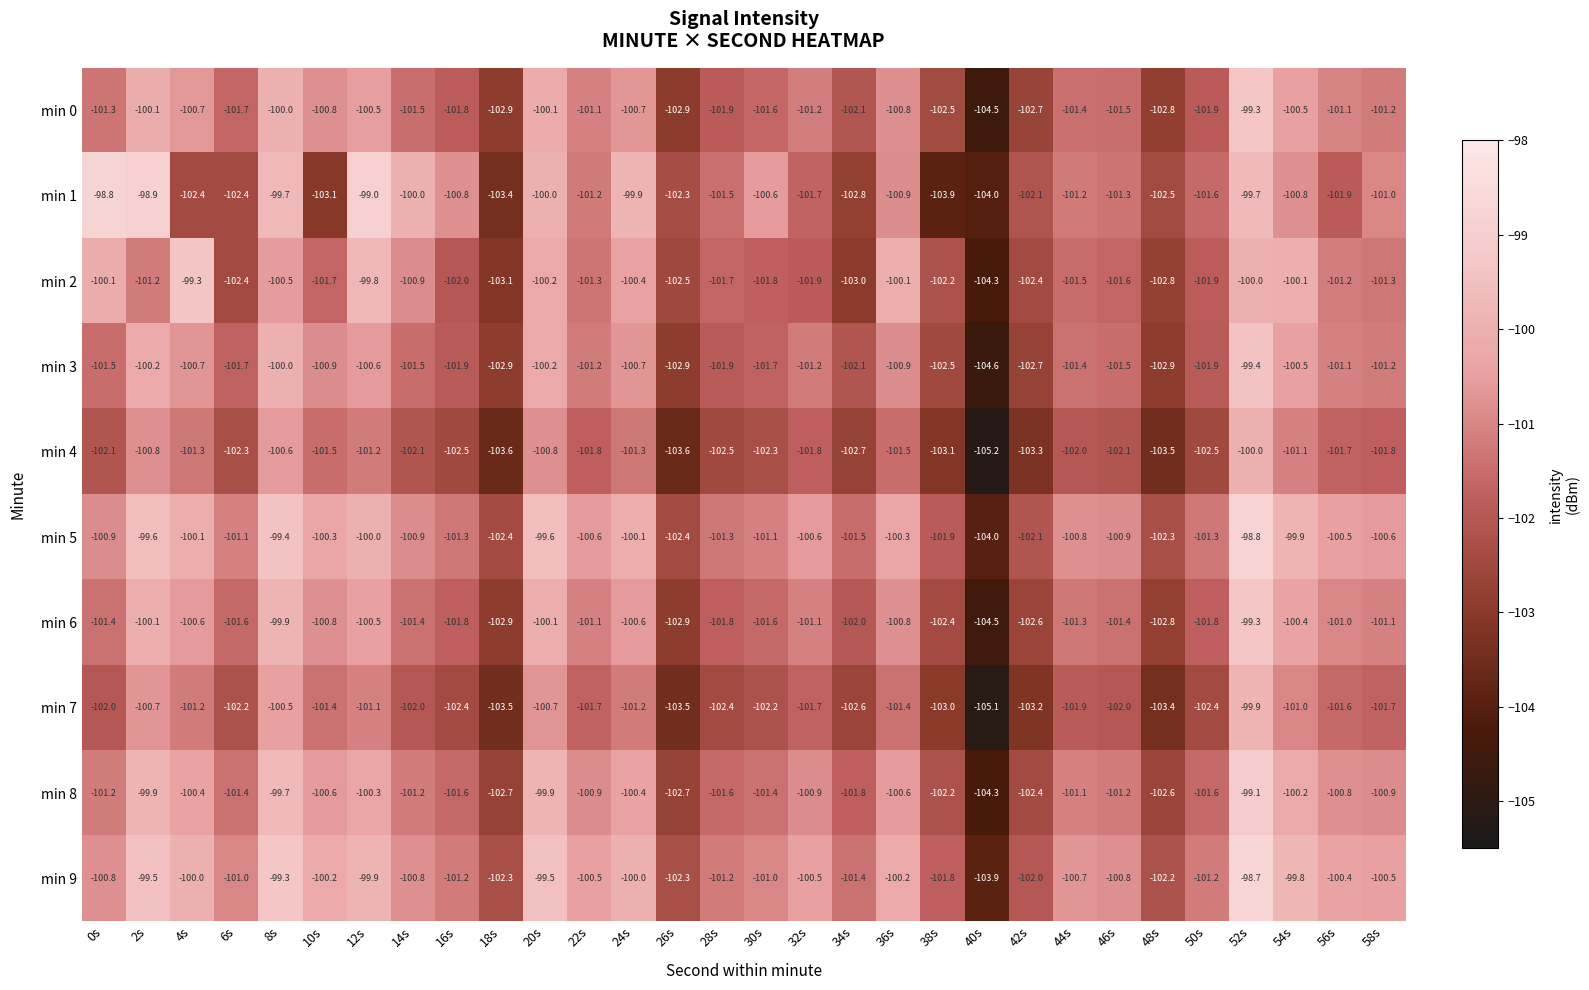

Where does the min 4 series first go above -102?

2s